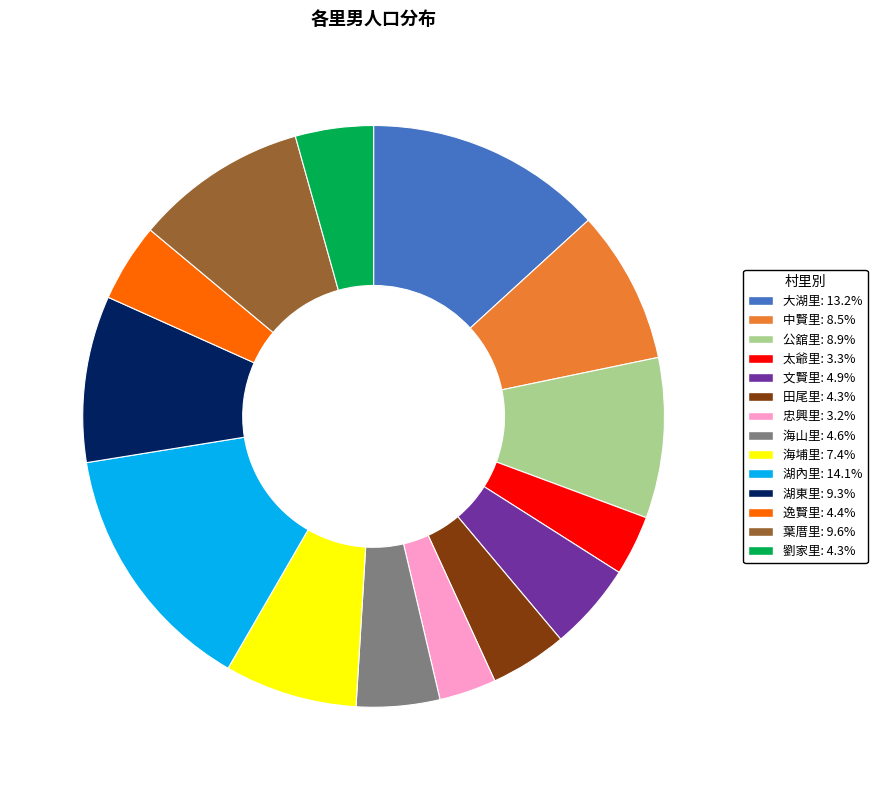

What is the largest slice in the pie chart?

湖內里